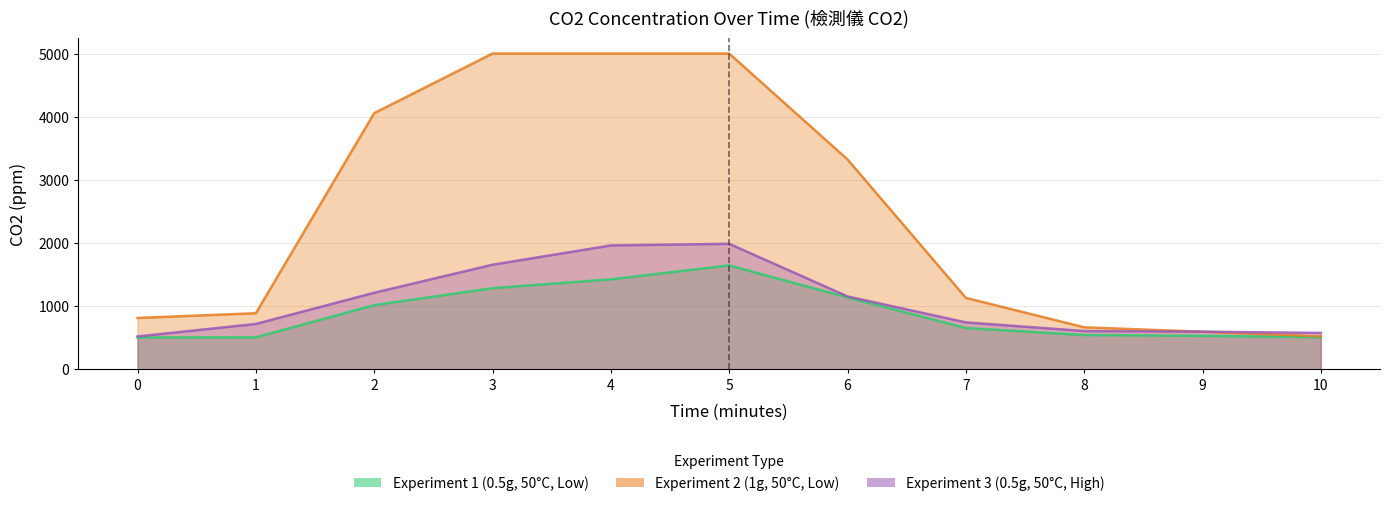

Reading right to left, transcribe all the data shown in this chart.

Experiment 1 (0.5g, 50°C, Low): 10=508	9=530	8=543	7=654	6=1138	5=1645	4=1425	3=1285	2=1016	1=506	0=504
Experiment 2 (1g, 50°C, Low): 10=523	9=595	8=665	7=1131	6=3323	5=5000	4=5000	3=5000	2=4056	1=888	0=813
Experiment 3 (0.5g, 50°C, High): 10=576	9=596	8=606	7=743	6=1154	5=1987	4=1961	3=1656	2=1212	1=718	0=520